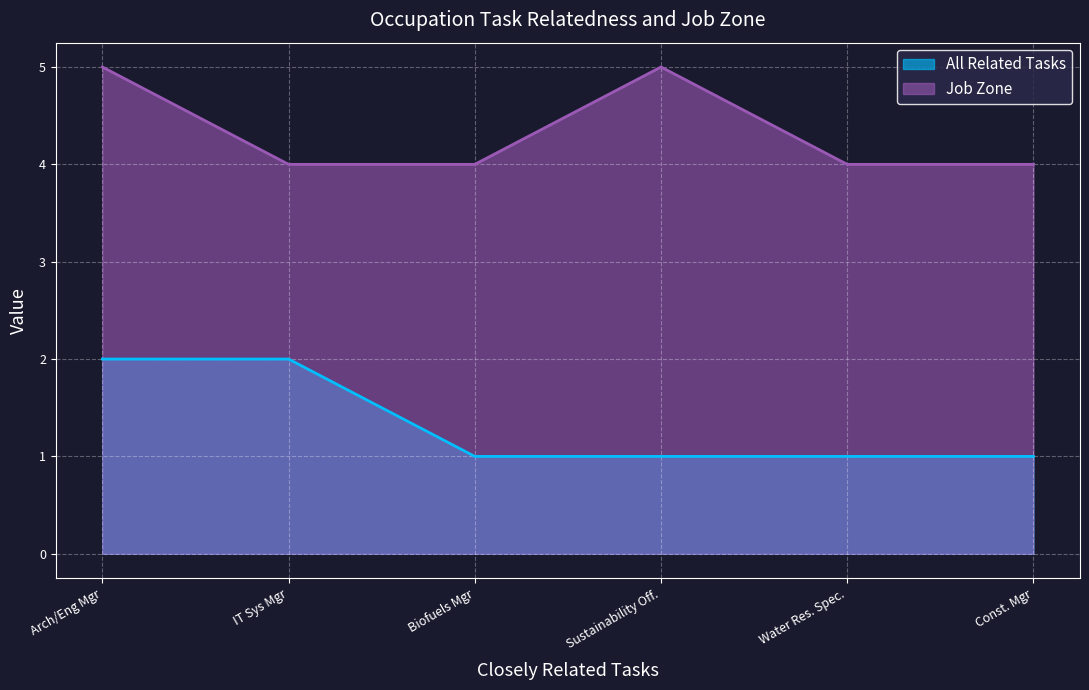

What is the value of the All Related Tasks point at the 4th from the left?

1